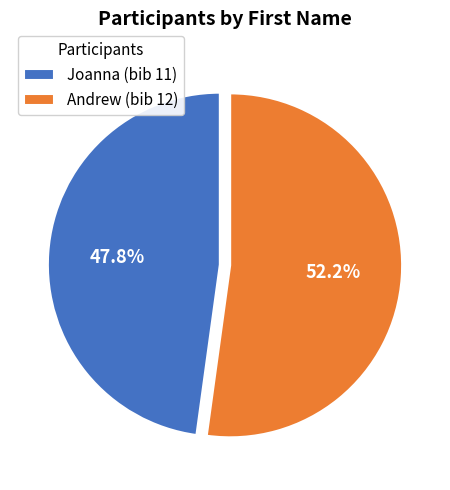

True or false: Andrew accounts for 52% of the total.

True